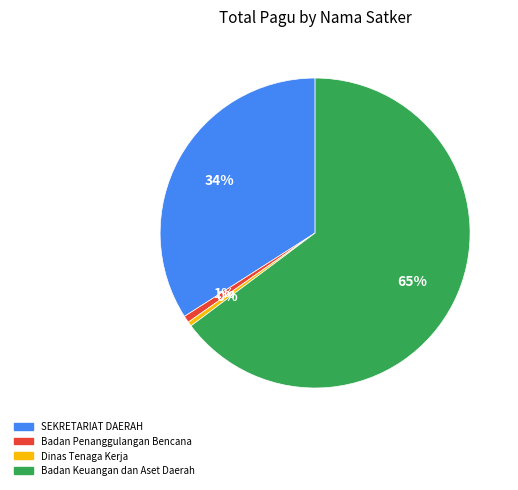

To the nearest percent, what is the combined percentage of Badan Keuangan dan Aset Daerah and Dinas Tenaga Kerja?

65%